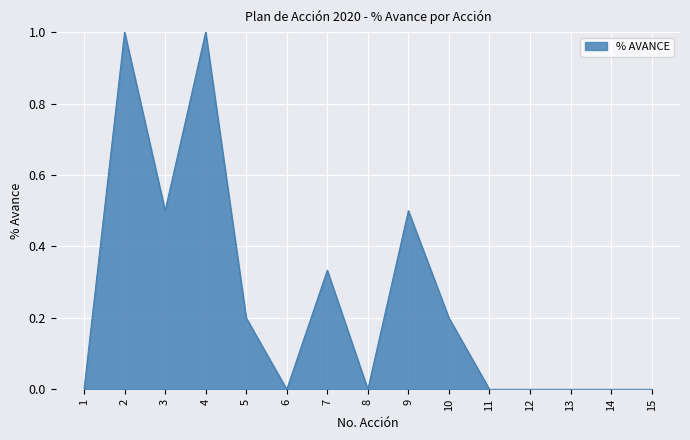

Does the chart display data point markers on the line(s)?

No